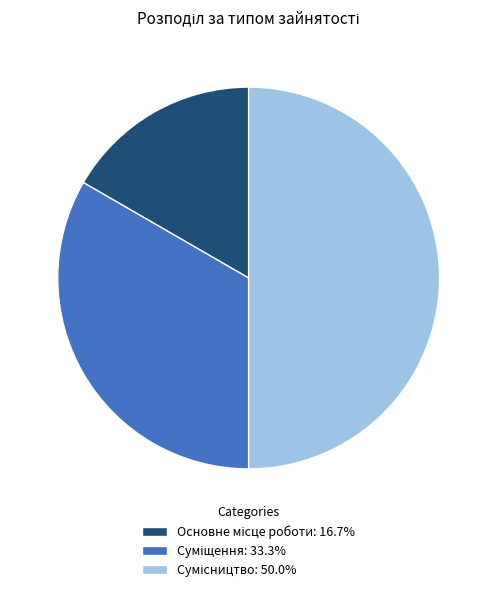

Rank the categories by value from highest to lowest.

Сумісництво, Суміщення, Основне місце роботи